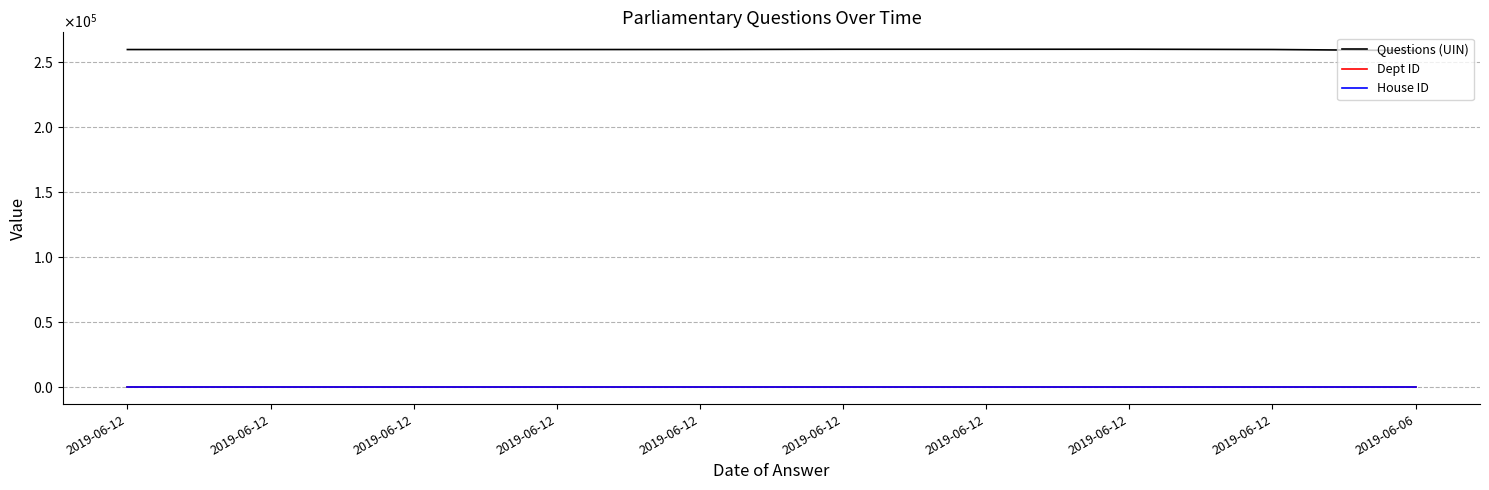

Does the chart display data point markers on the line(s)?

No